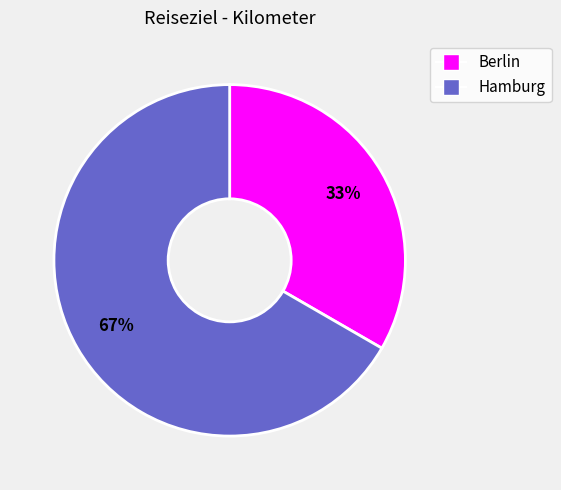

Is it true that Berlin is 33% of the pie?

True